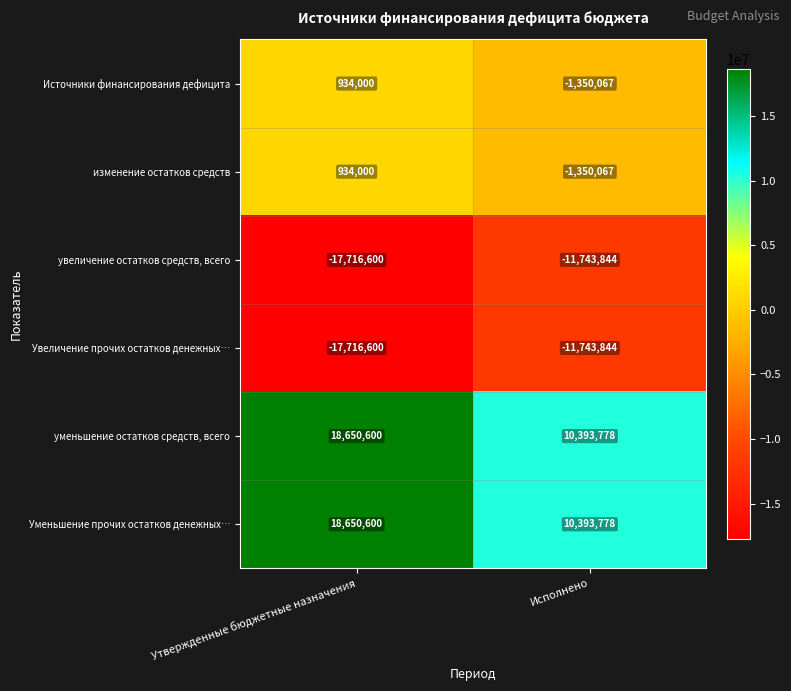

What is the spread (max minus min) of values at Исполнено?

22137622